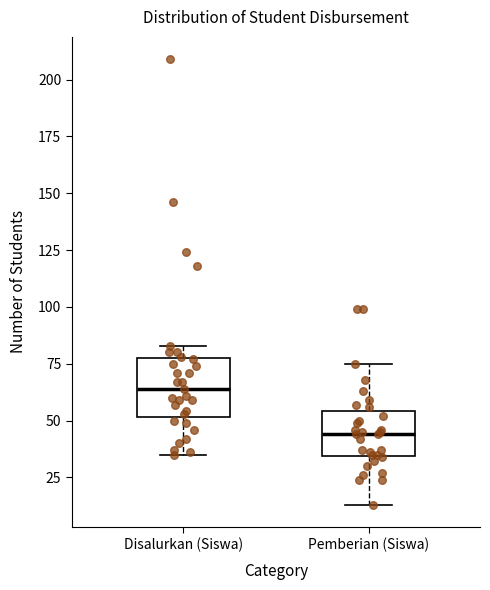

Reading left to right, read every box against the y-axis: the position of its median line, the range the box covers, and the ends of its whiskers. The values are not printed on the chart, so give them approximately, as read against the axis.

Disalurkan (Siswa): median 65, box 50 to 80, whiskers 35 to 85
Pemberian (Siswa): median 45, box 35 to 55, whiskers 15 to 75